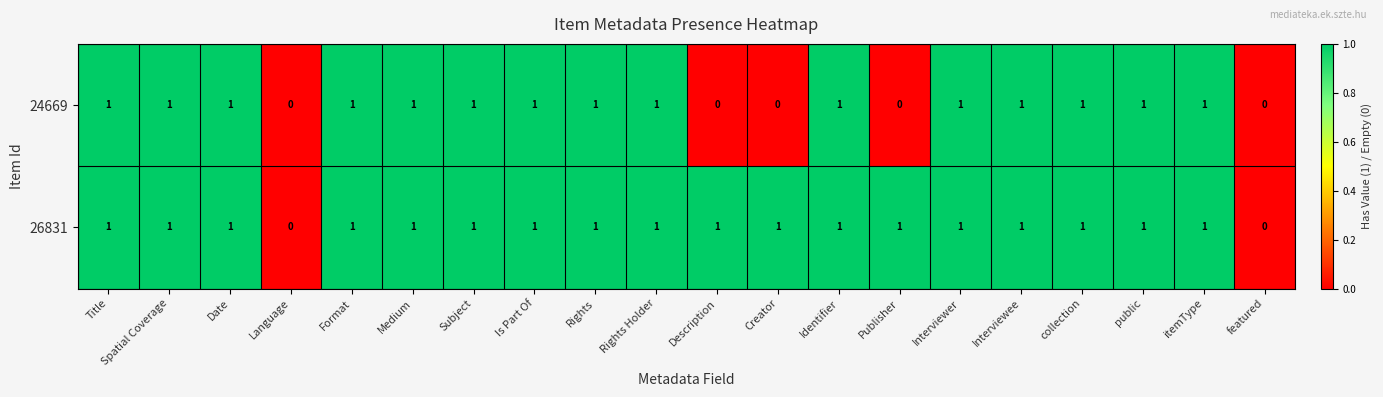

Count the number of categories in the chart.

20